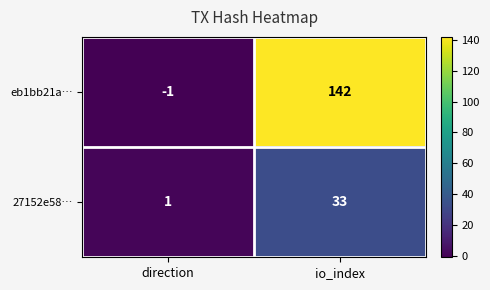

Which series has the widest spread of values?

eb1bb21a…